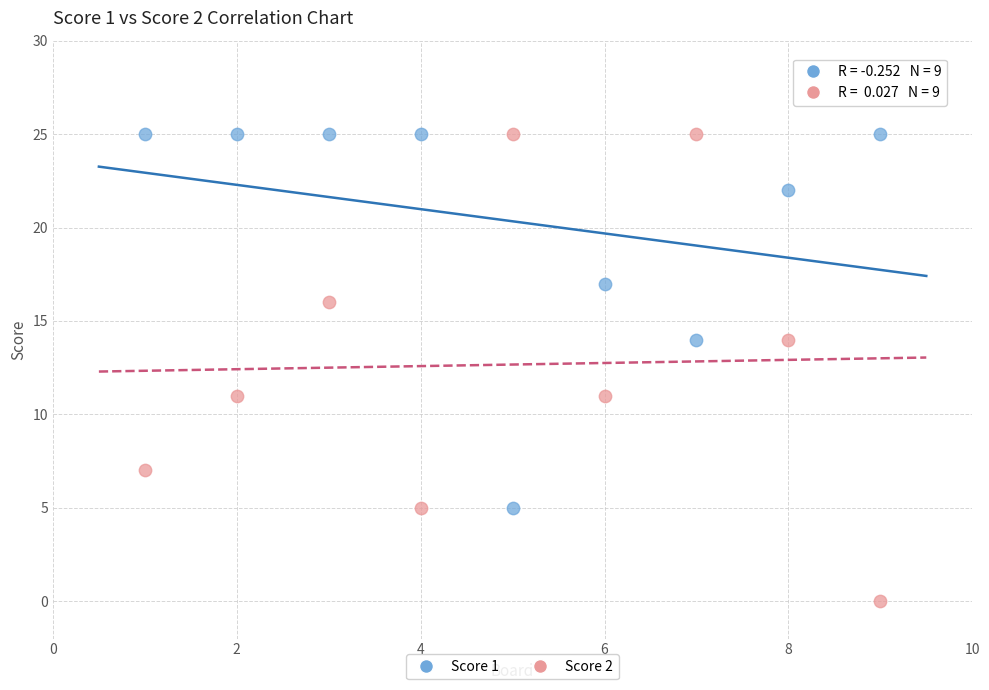

Across all data points, what is the range of X values (max minus min)?

8